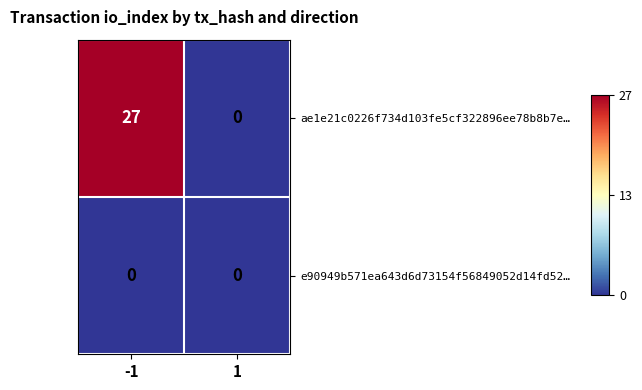

The value of e90949b571ea643d6d73154f56849052d14fd52… at 1 is 0. True or false?

True